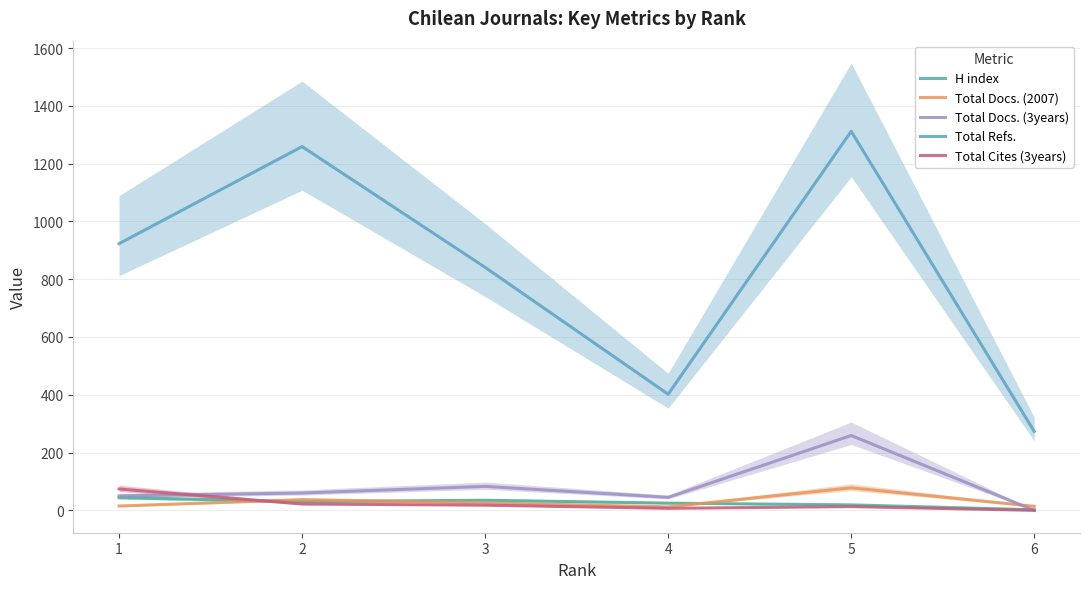

Rank the series by their maximum value, from lowest to highest.

H index, Total Cites (3years), Total Docs. (2007), Total Docs. (3years), Total Refs.